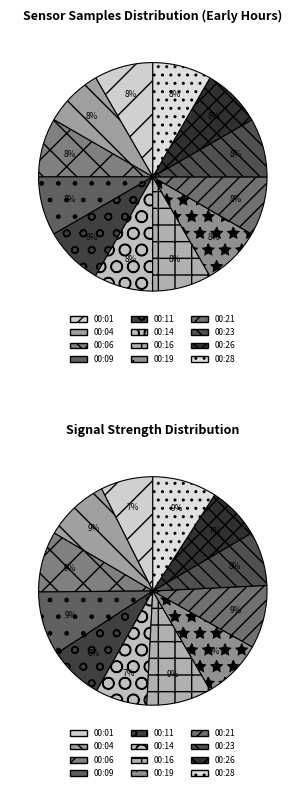

Count the number of slices in the pie.

12